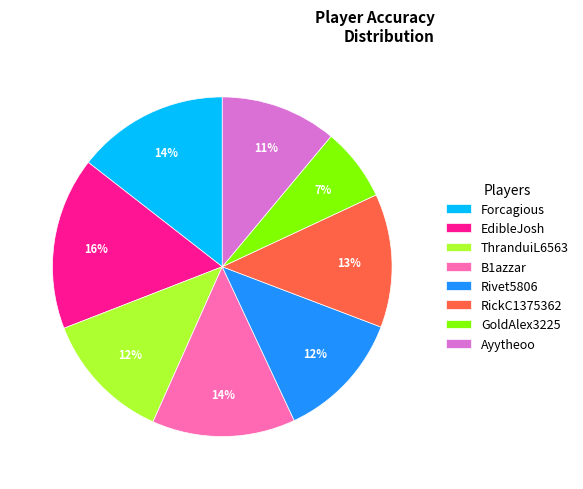

The RickC1375362 slice represents 13% of the pie. True or false?

True